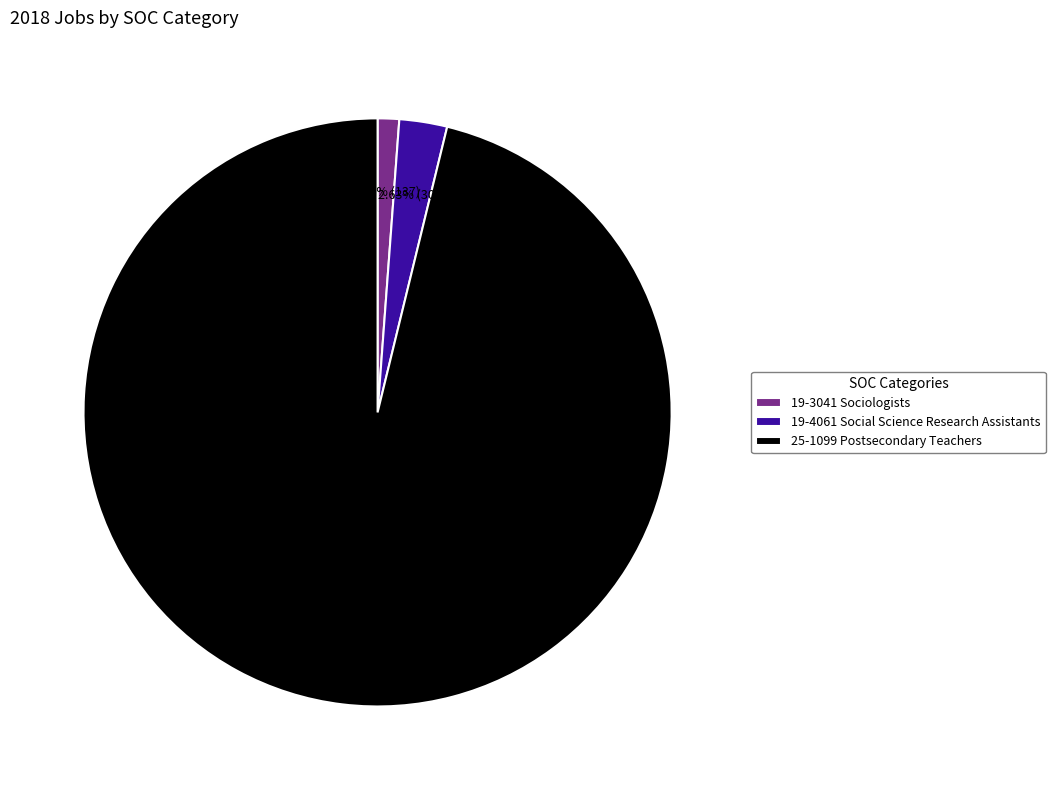

Between 25-1099 Postsecondary Teachers and 19-4061 Social Science Research Assistants, which is larger?

25-1099 Postsecondary Teachers